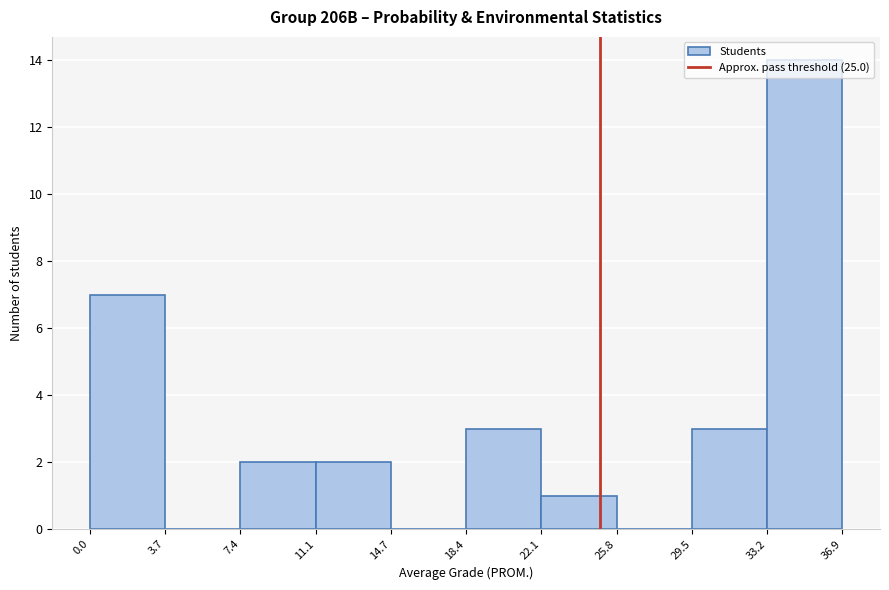

What is the height of the bar covering 11.1 to 14.7 on the x-axis? The values are not printed on the chart, so give them approximately, as read against the axis.

2